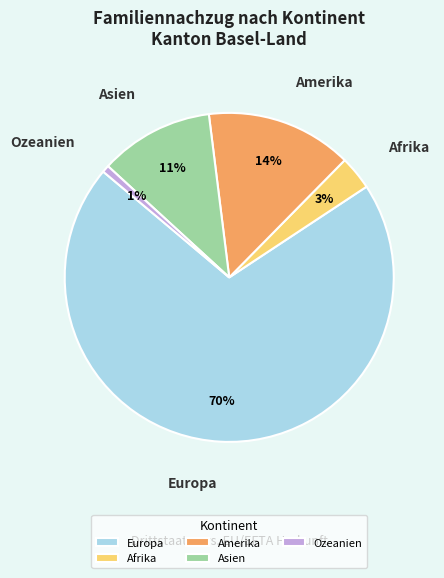

To the nearest percent, what is the average slice percentage?

20%